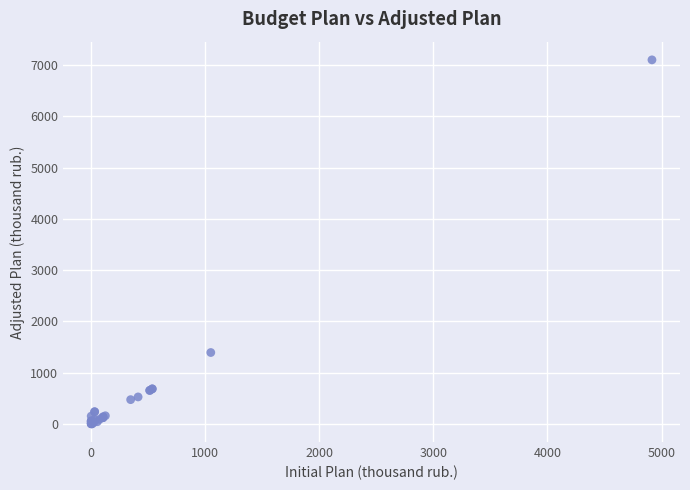

What Y value in the scatter plot is closest to 3552?

1391.8